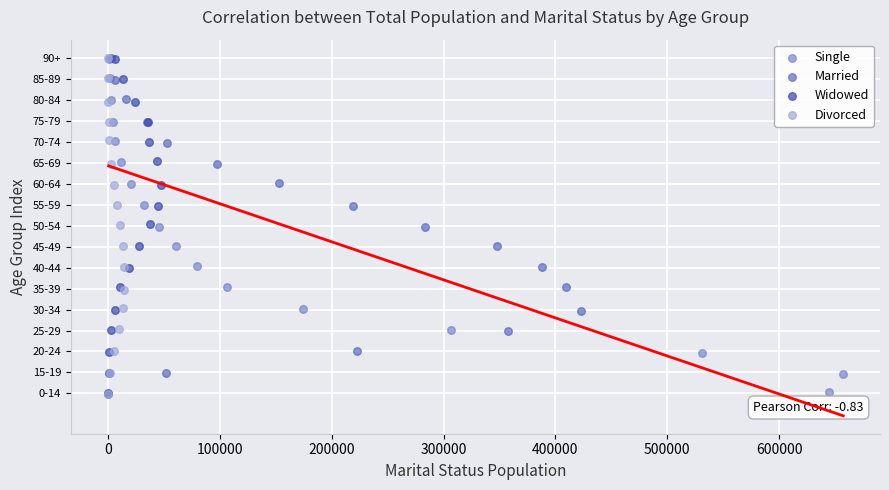

What are all the series names shown in the legend?

Single, Married, Widowed, Divorced